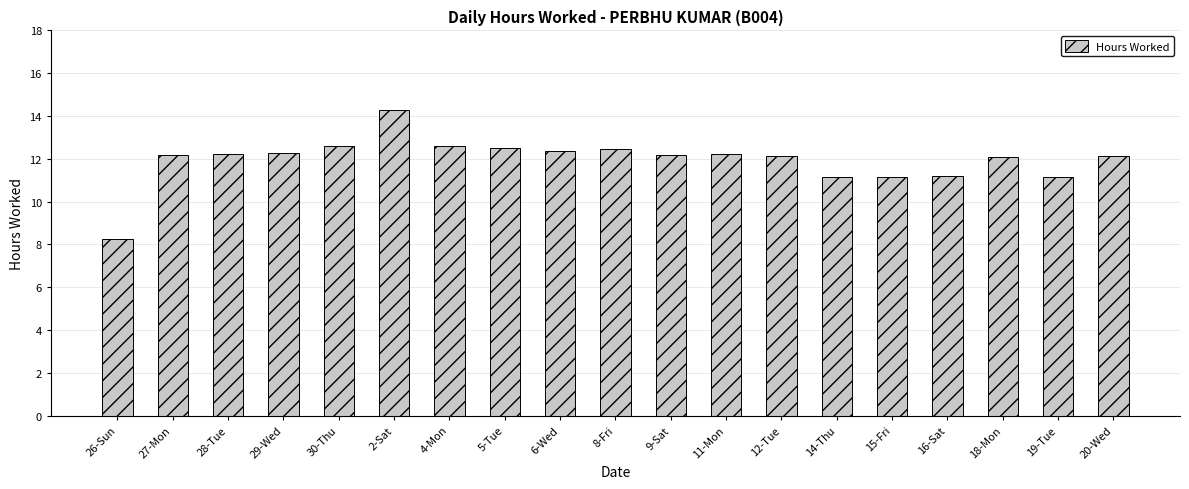

What is the change in value from 12-Tue to 19-Tue?

-1.0